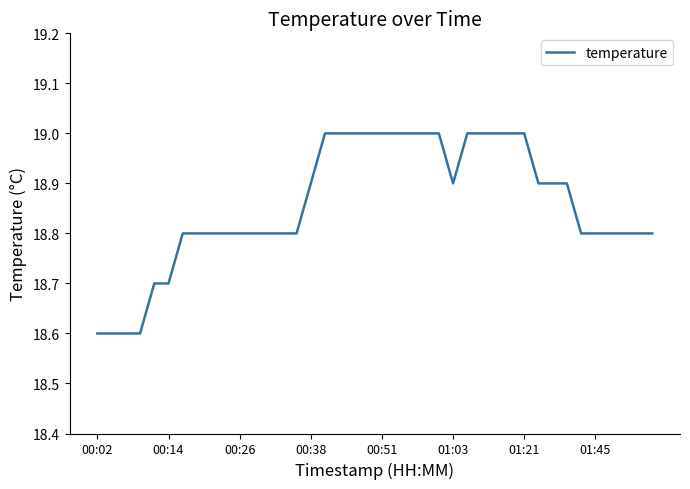

What is the maximum value shown in the chart?

19.0